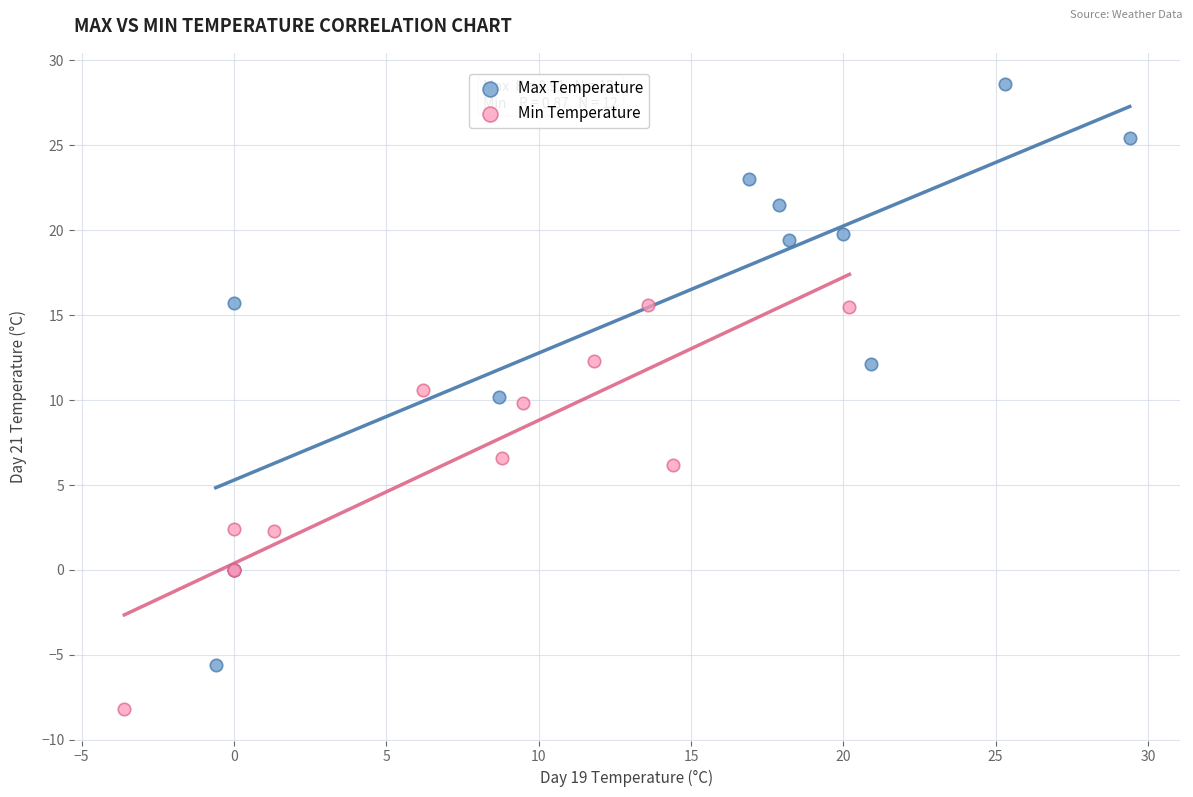

Which series has the largest Y range (max minus min)?

Max Temperature